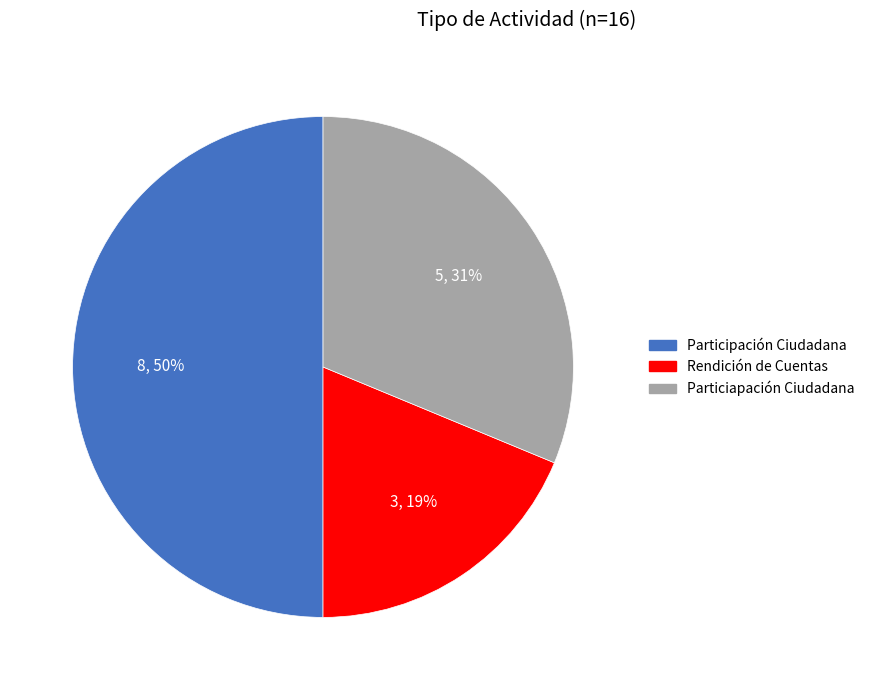

Is the sum of Particiapación Ciudadana and Participación Ciudadana greater than half?

Yes